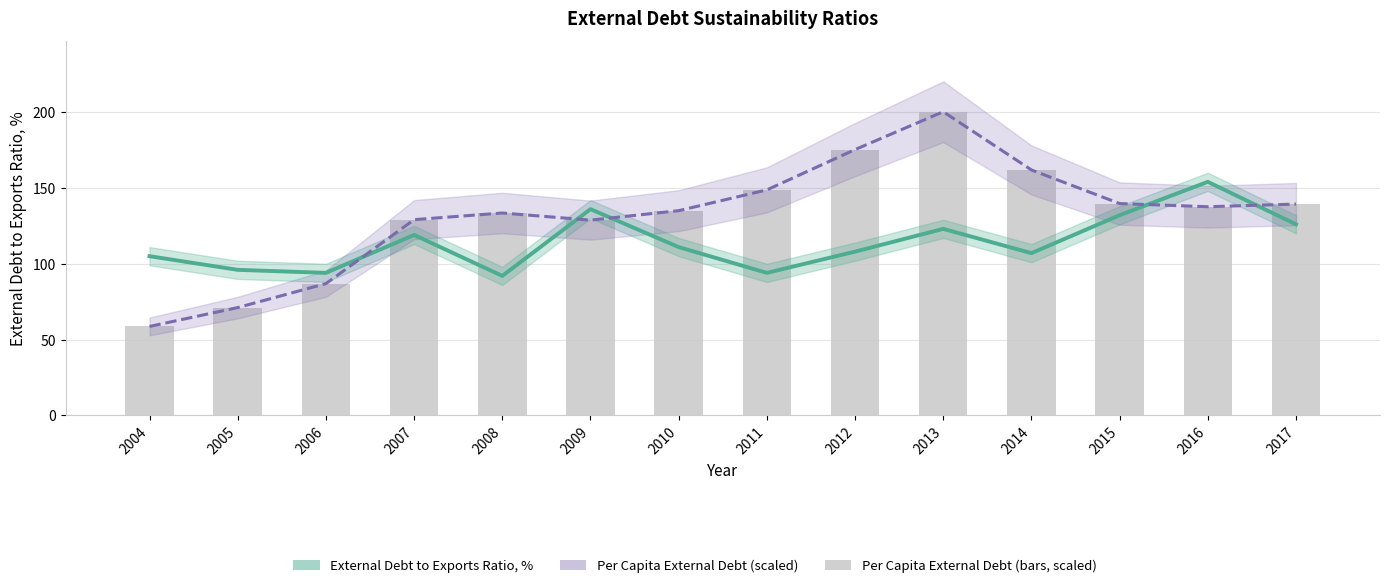

Which series has the widest spread of values?

Per Capita External Debt (scaled), USD